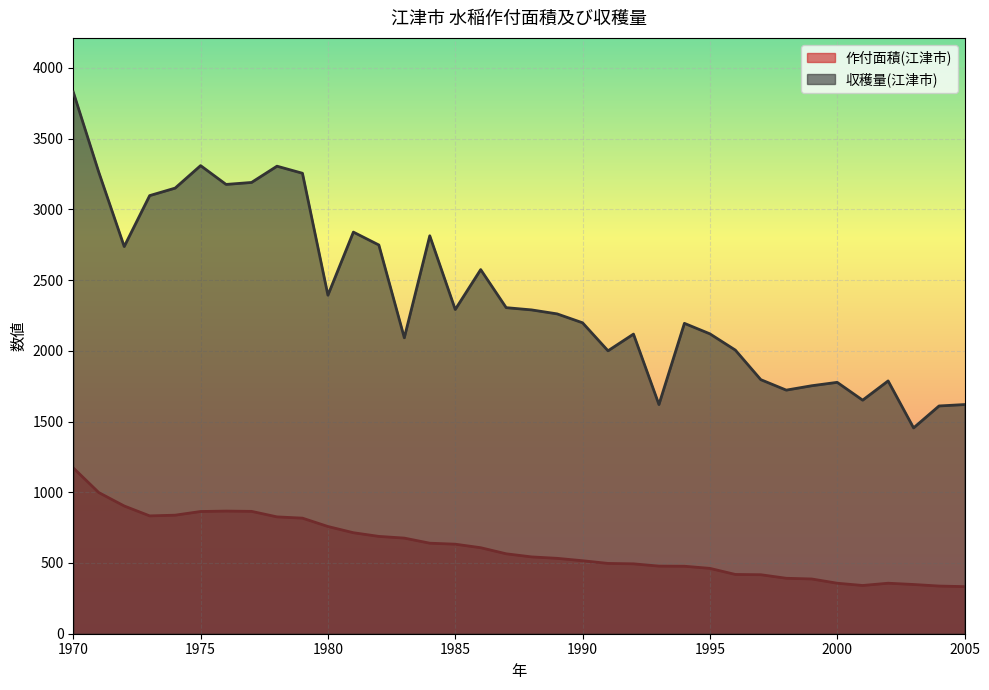

Reading left to right, list all the values displayed in this chart.

作付面積(江津市): 1172	998	903	833	838	864	867	865	826	817	758	714	688	676	640	633	608	565	543	533	516	497	494	478	477	462	419	417	392	387	357	341	357	348	337	333
収穫量(江津市): 3829	3263	2737	3097	3150	3309	3176	3190	3305	3255	2393	2839	2748	2092	2813	2292	2574	2305	2289	2261	2198	2000	2118	1620	2194	2120	2005	1796	1722	1753	1777	1651	1787	1455	1610	1620